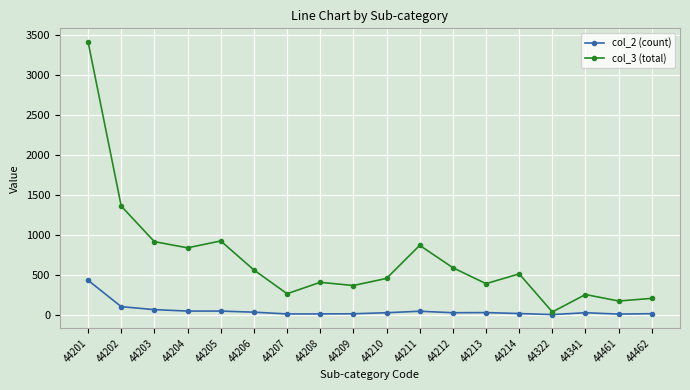

Does the chart have visible grid lines?

Yes